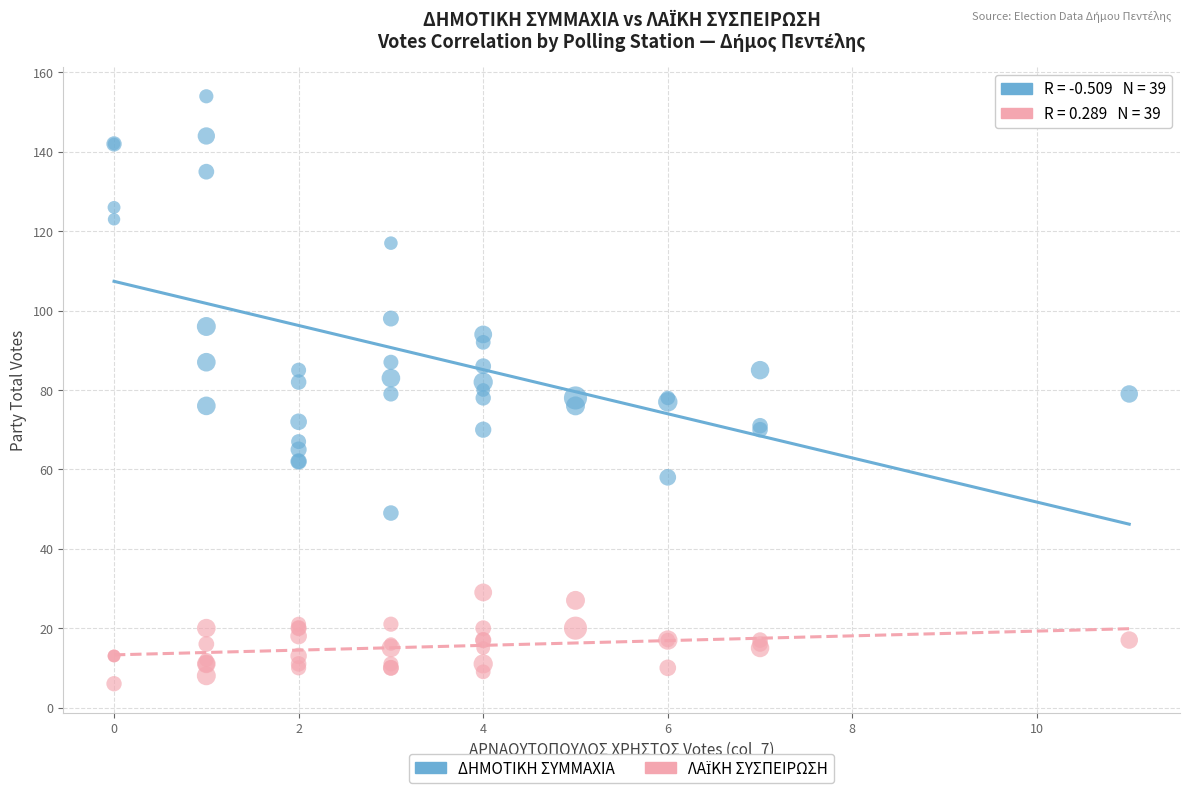

Which series has the largest Y range (max minus min)?

ΔΗΜΟΤΙΚΗ ΣΥΜΜΑΧΙΑ